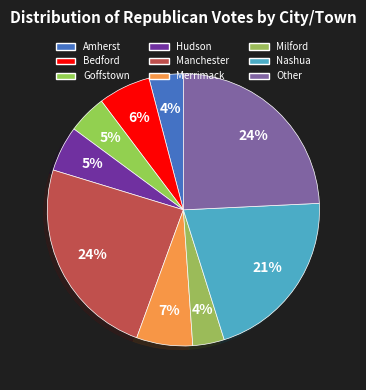

True or false: Other accounts for 32% of the total.

False